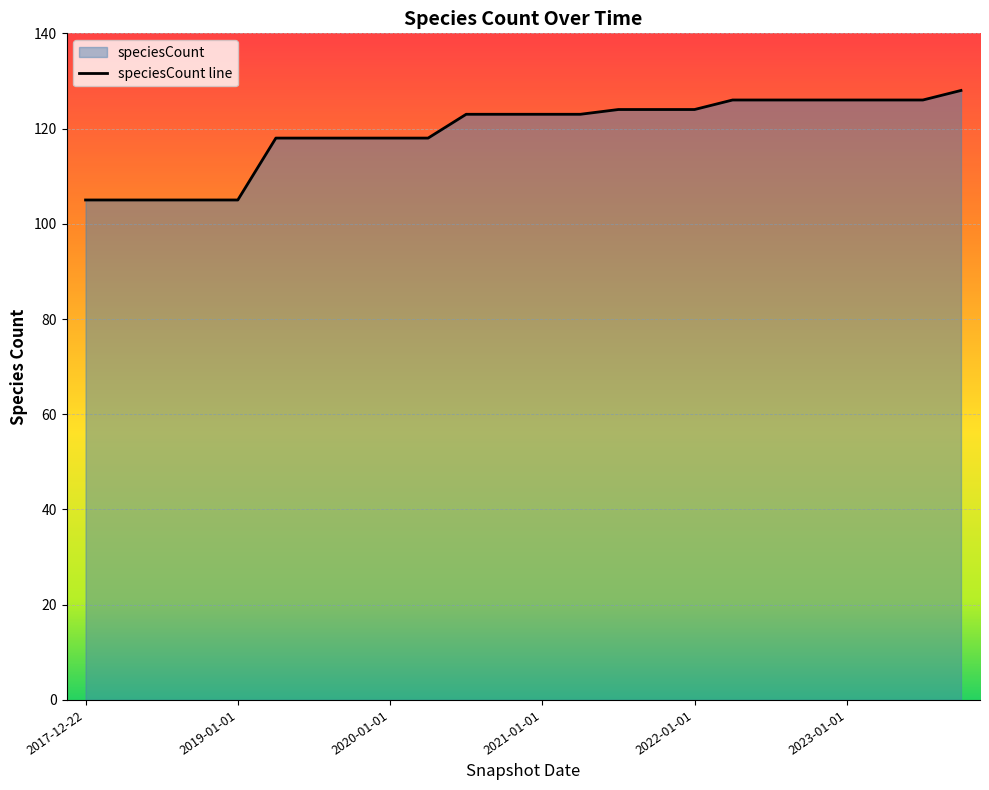

What is the sum of all values?

2863